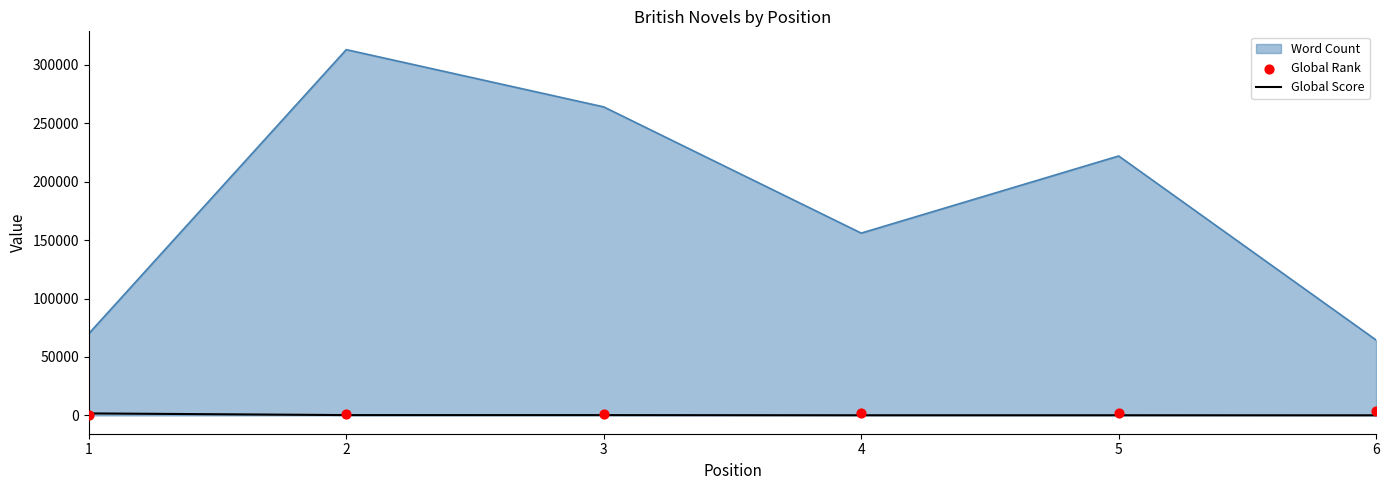

What is the total value across all series at 5?

2595